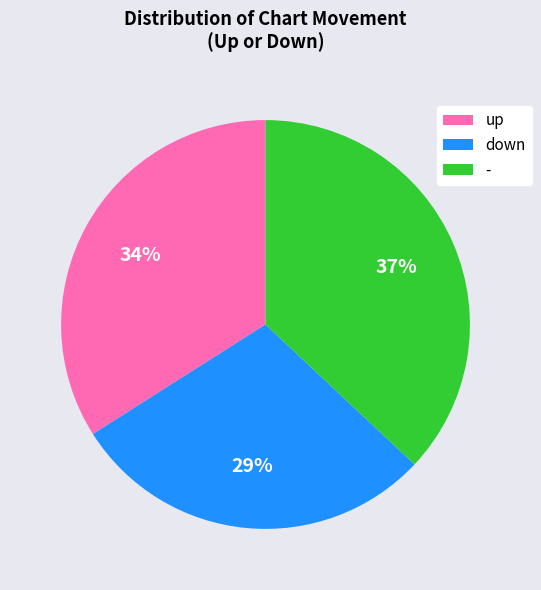

What percentage is the - slice, to the nearest percent?

37%